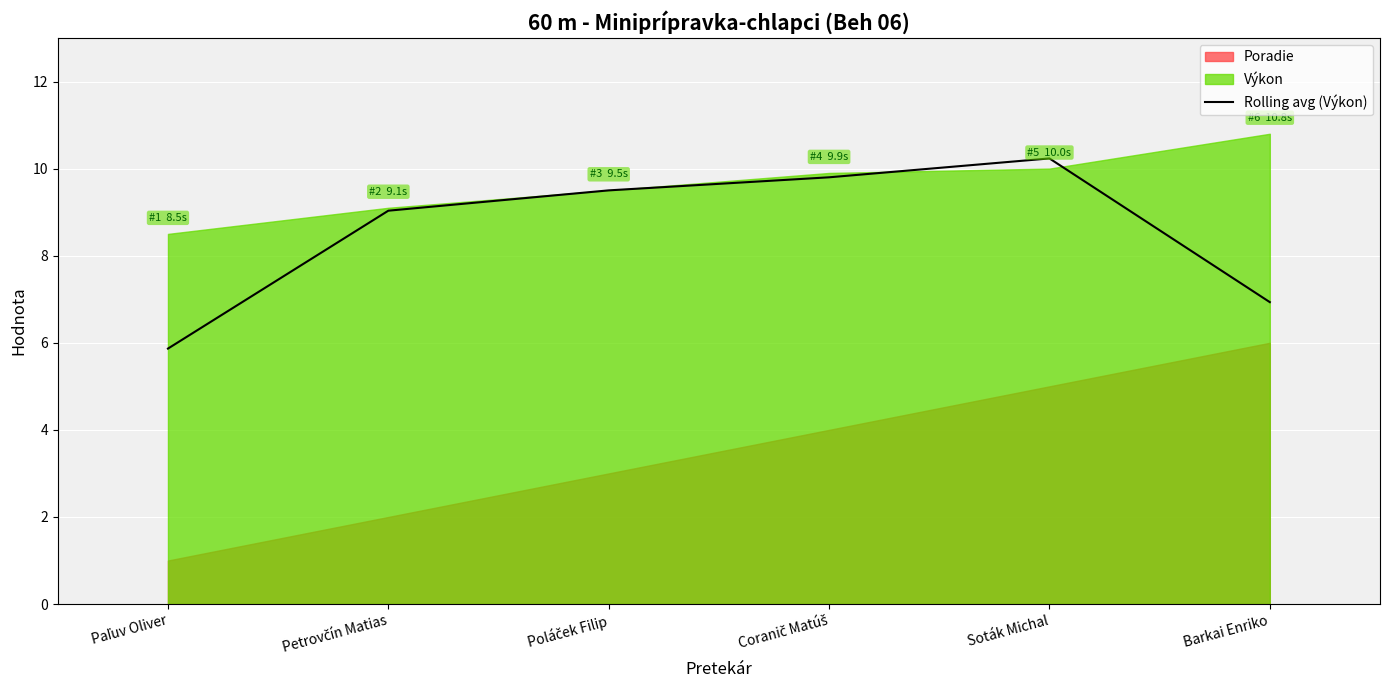

Is it true that the value at Paľuv Oliver is 5.9?

True